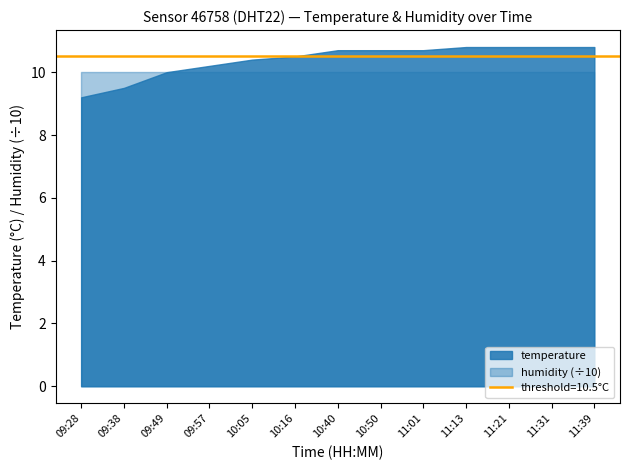

What is the smallest value displayed?

9.2